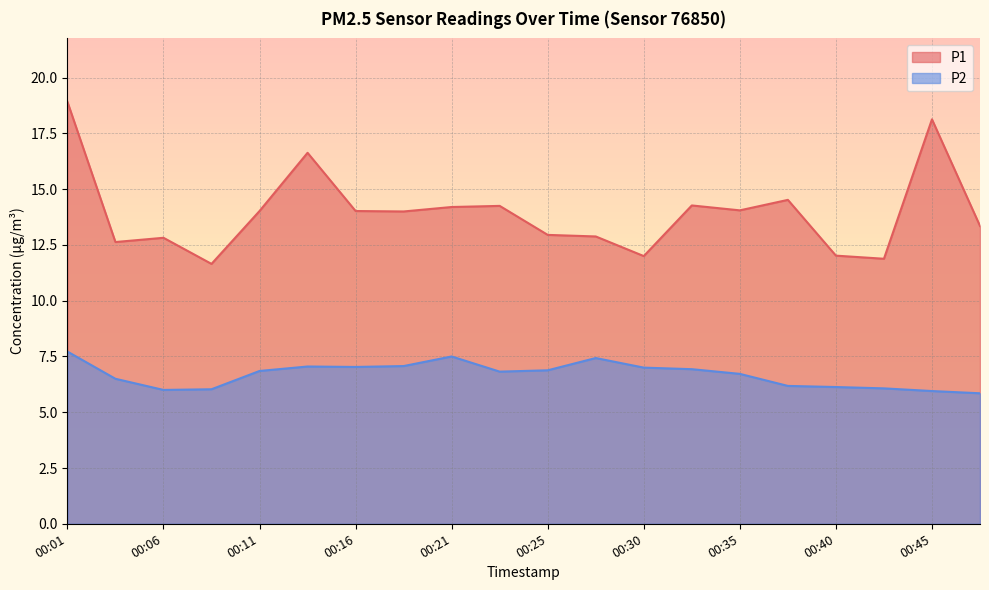

List the labels in order of P2 value, largest first.

00:01, 00:21, 00:28, 00:18, 00:13, 00:16, 00:30, 00:33, 00:25, 00:11, 00:23, 00:35, 00:03, 00:38, 00:40, 00:42, 00:08, 00:06, 00:45, 00:47